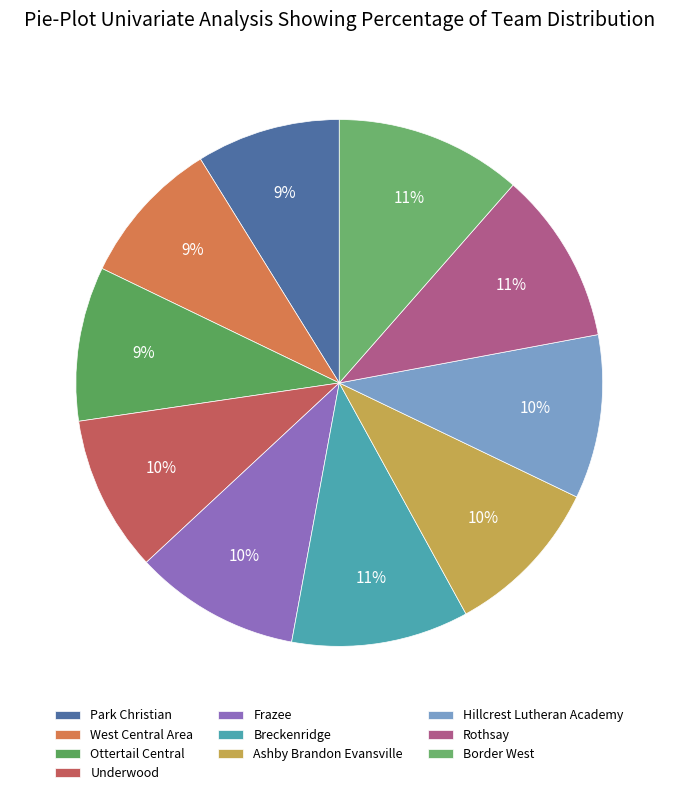

Approximately how many times larger is the value at Breckenridge compared to Border West?

0.9